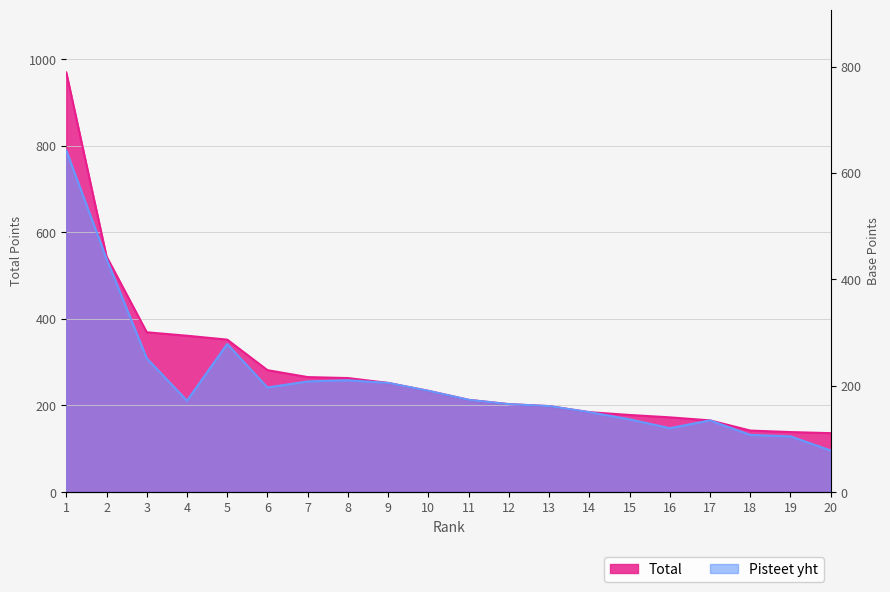

Rank the series at 3 from lowest to highest value.

Pisteet yht, Total